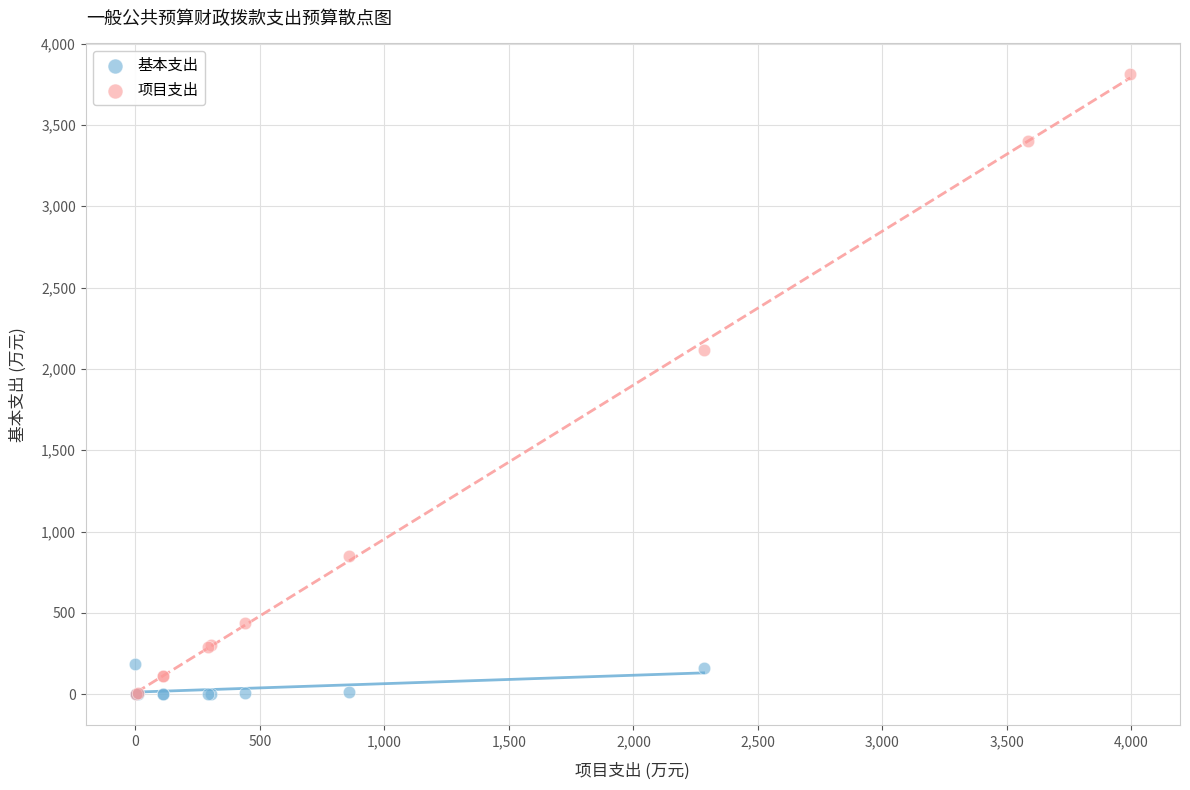

What are all the series names shown in the legend?

基本支出, 项目支出